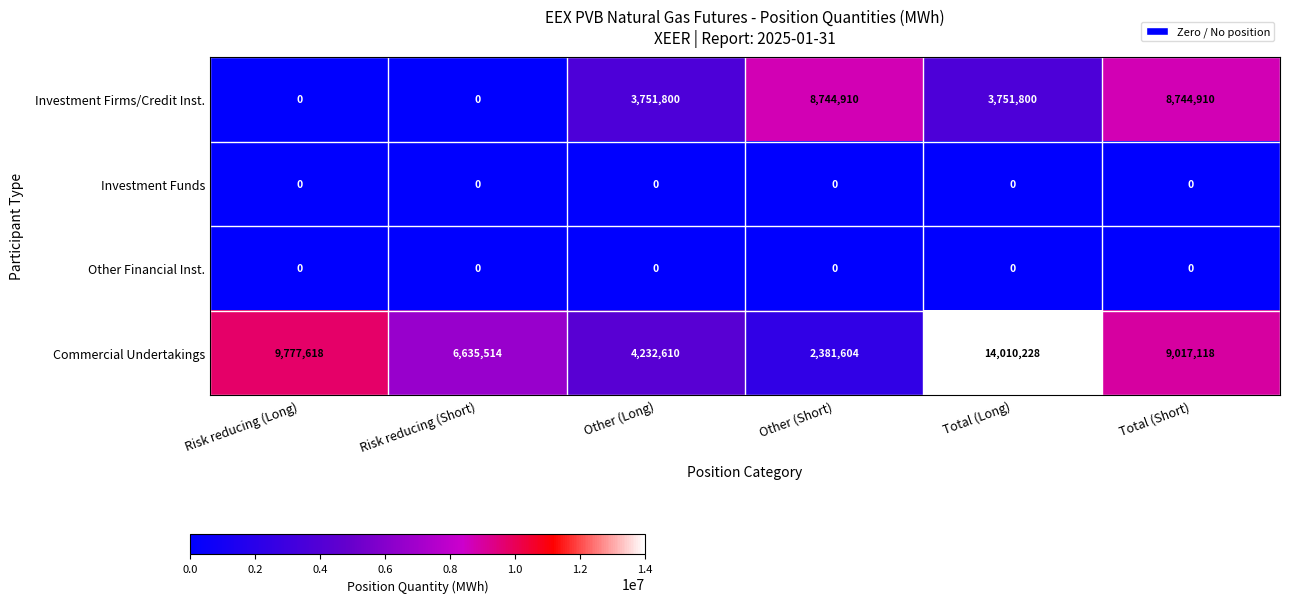

Reading right to left, extract all data points from this chart.

Investment Firms/Credit Inst.: 8744910	3751800	8744910	3751800	0	0
Investment Funds: 0	0	0	0	0	0
Other Financial Inst.: 0	0	0	0	0	0
Commercial Undertakings: 9017118	14010228	2381604	4232610	6635514	9777618